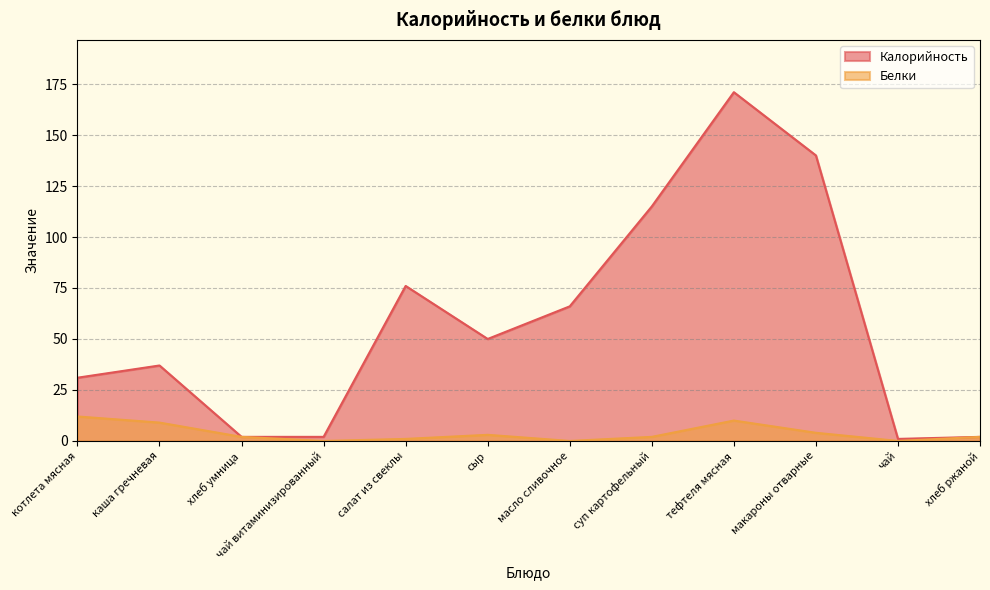

How many data points in Калорийность are less than 50?

6